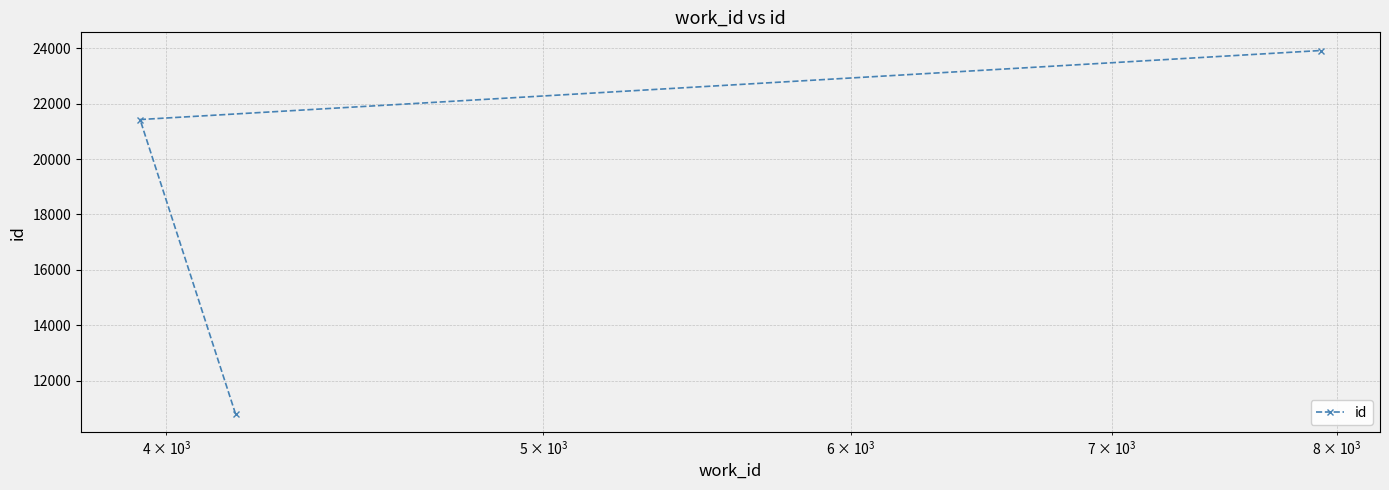

Does the chart display data point markers on the line(s)?

Yes